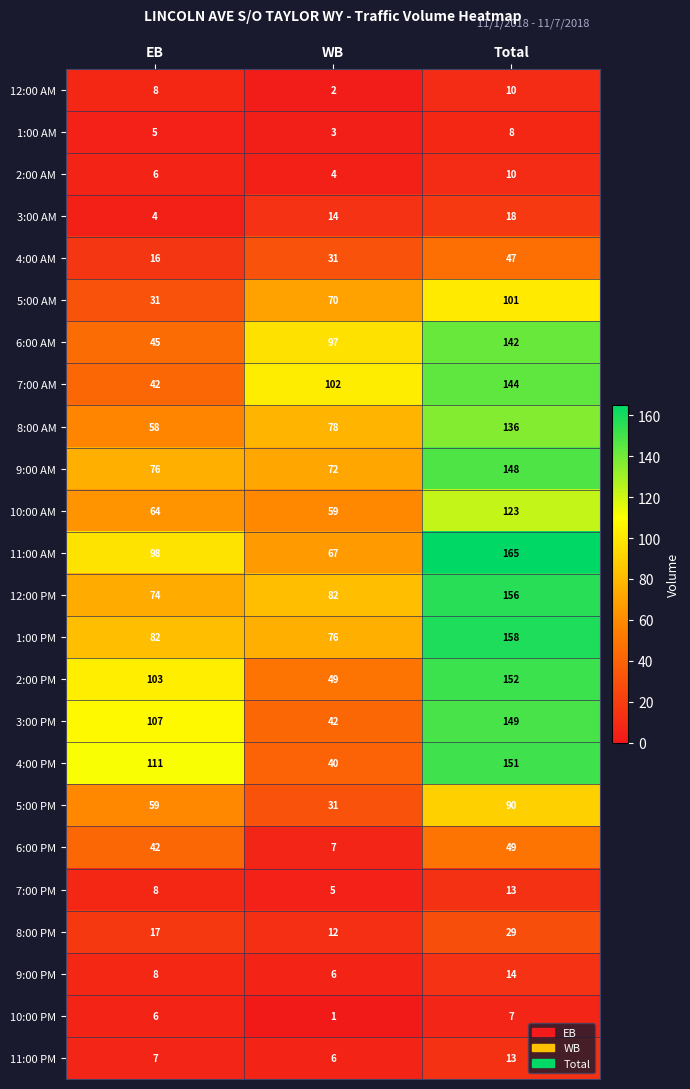

Where does the 12:00 PM series first go above 82?

Total